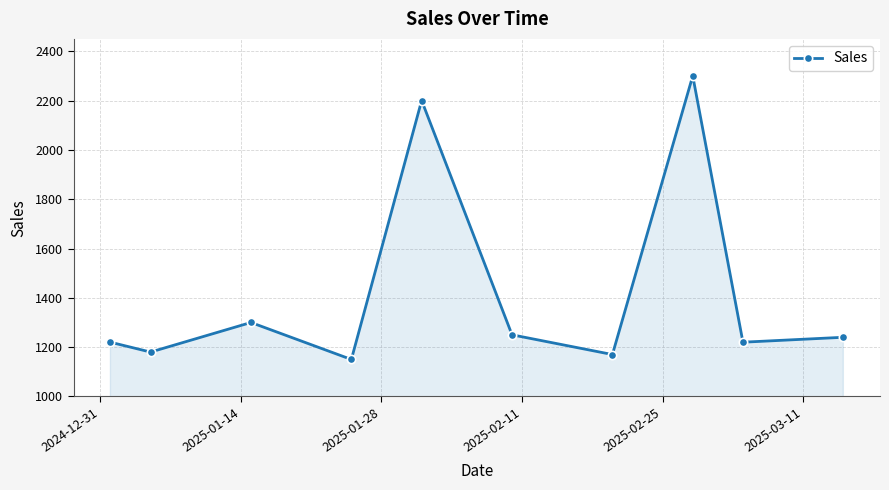

What is the value of the 10th point from the left?

1240